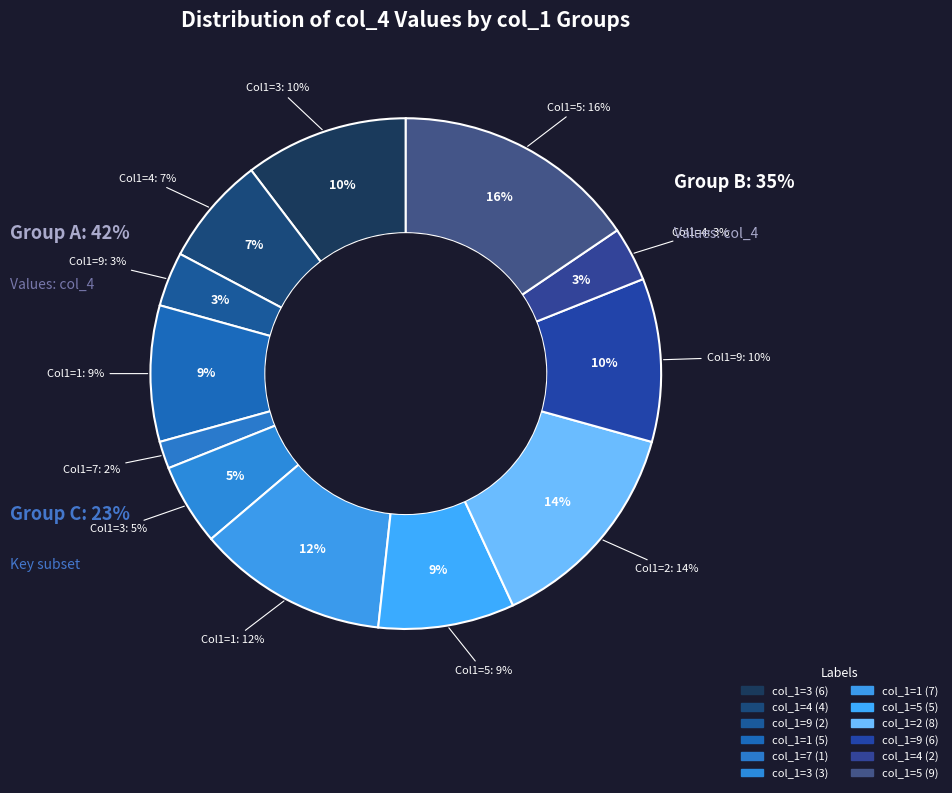

Approximately how many times larger is the value at 2 compared to 4?

2.0